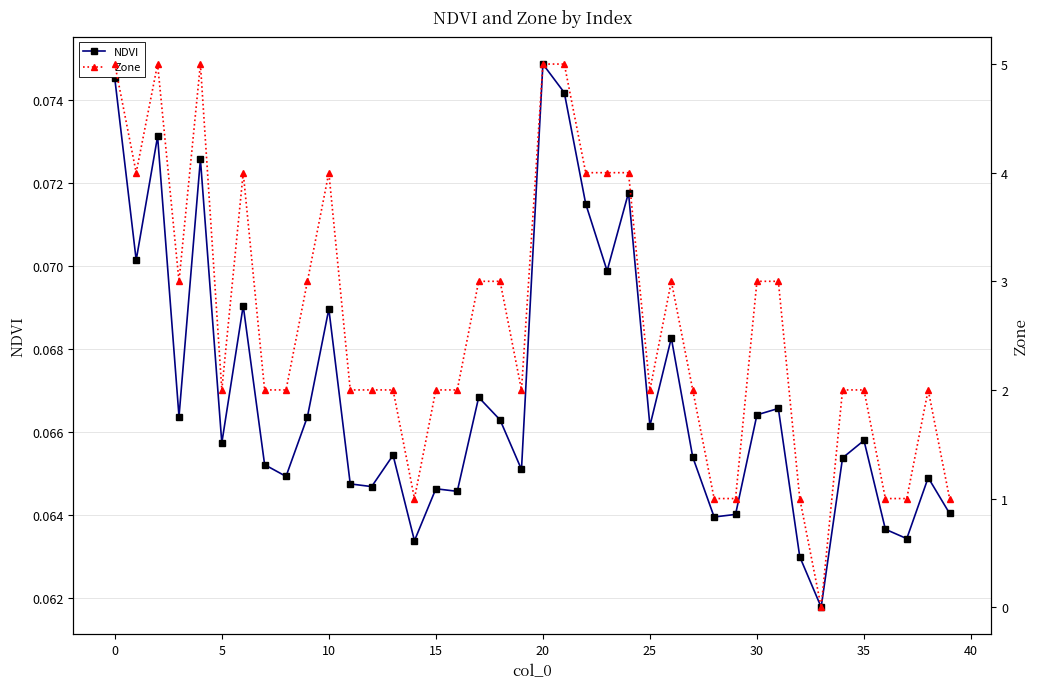

True or false: NDVI and Zone cross at least once.

True